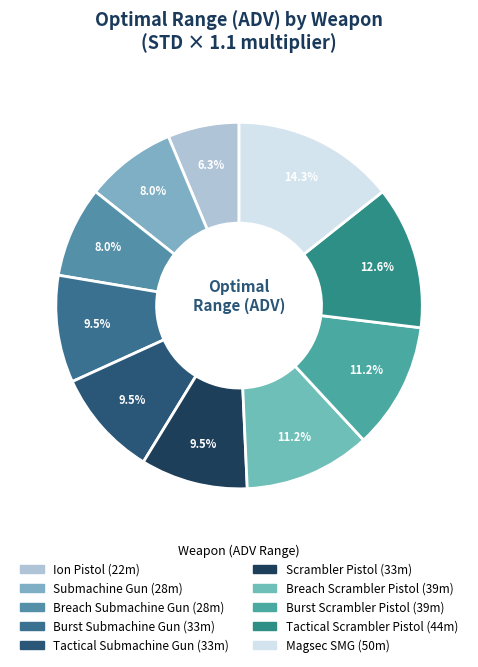

To the nearest percent, what is the combined percentage of Ion Pistol and Tactical Submachine Gun?

16%